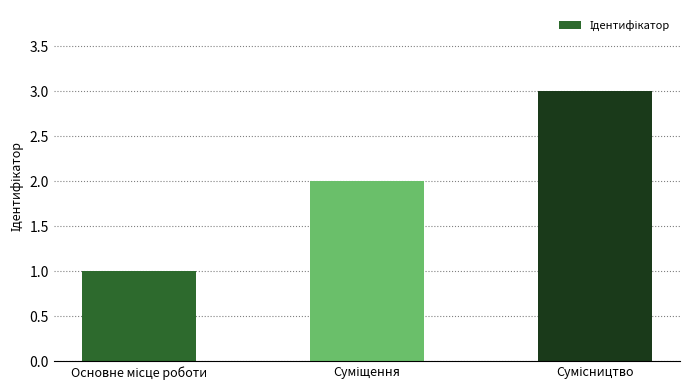

What is the maximum value shown in the chart?

3